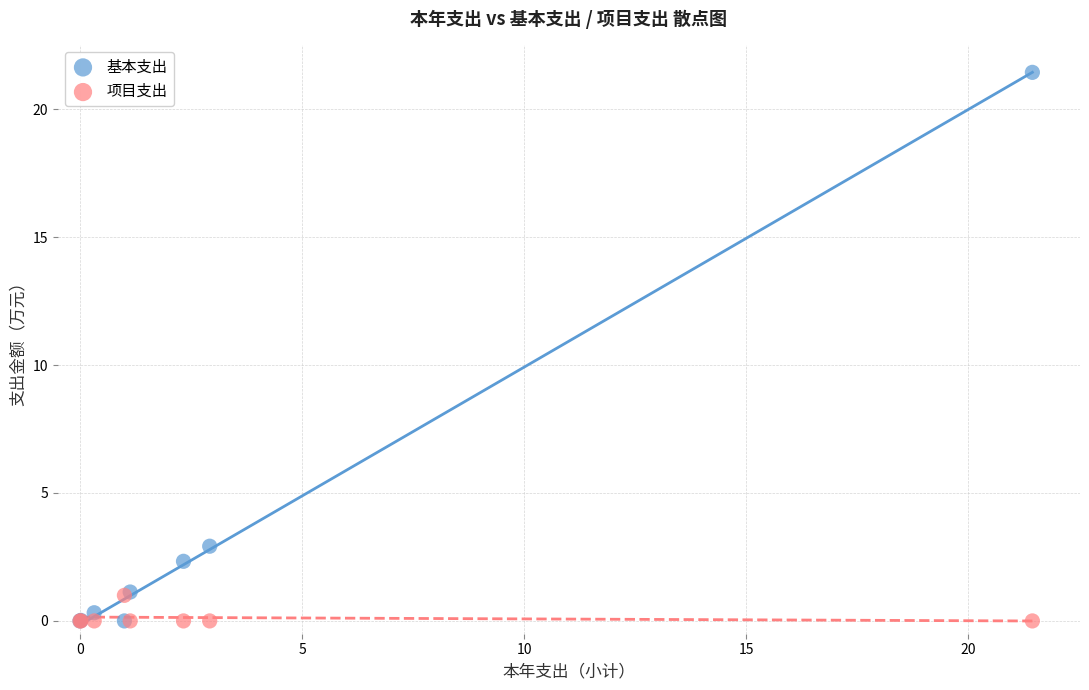

What are all the series names shown in the legend?

基本支出, 项目支出